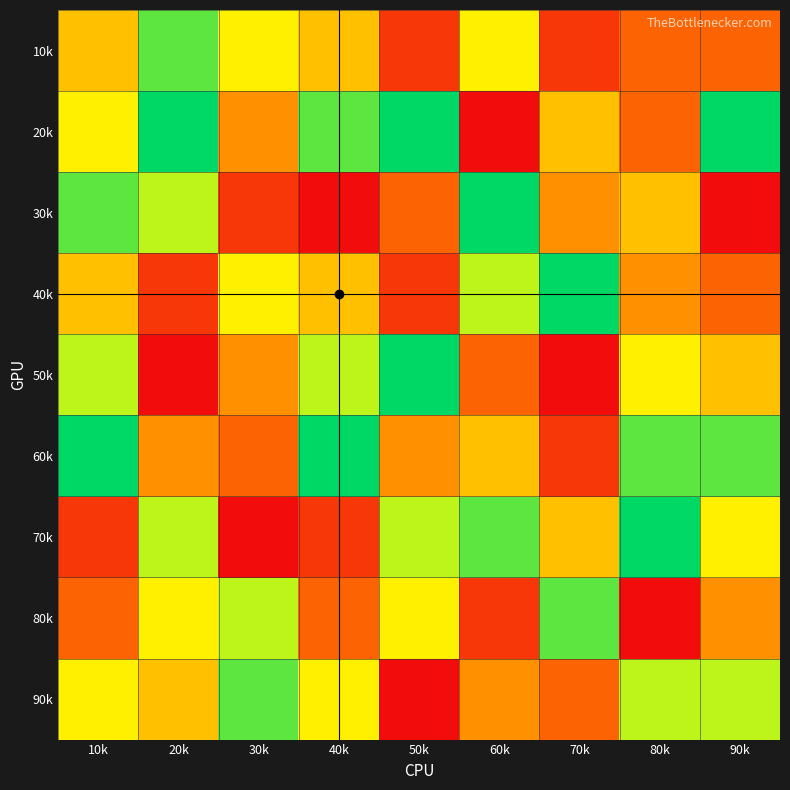

Reading right to left, what are all the values shown in this chart?

10k: 90k=3	80k=3	70k=2	60k=6	50k=2	40k=5	30k=6	20k=8	10k=5
20k: 90k=9	80k=3	70k=5	60k=1	50k=9	40k=8	30k=4	20k=9	10k=6
30k: 90k=1	80k=5	70k=4	60k=9	50k=3	40k=1	30k=2	20k=7	10k=8
40k: 90k=3	80k=4	70k=9	60k=7	50k=2	40k=5	30k=6	20k=2	10k=5
50k: 90k=5	80k=6	70k=1	60k=3	50k=9	40k=7	30k=4	20k=1	10k=7
60k: 90k=8	80k=8	70k=2	60k=5	50k=4	40k=9	30k=3	20k=4	10k=9
70k: 90k=6	80k=9	70k=5	60k=8	50k=7	40k=2	30k=1	20k=7	10k=2
80k: 90k=4	80k=1	70k=8	60k=2	50k=6	40k=3	30k=7	20k=6	10k=3
90k: 90k=7	80k=7	70k=3	60k=4	50k=1	40k=6	30k=8	20k=5	10k=6